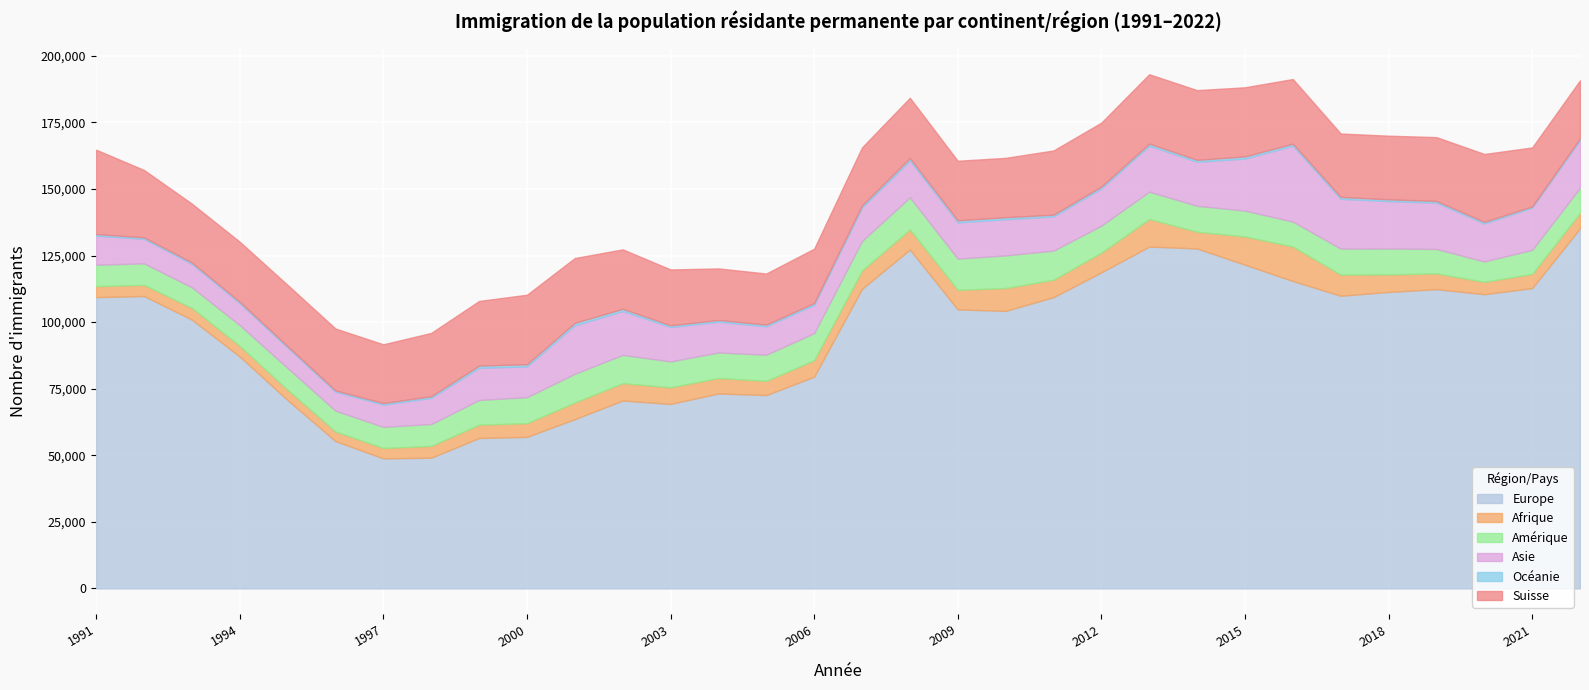

Where is the first local maximum for Amérique?

1992